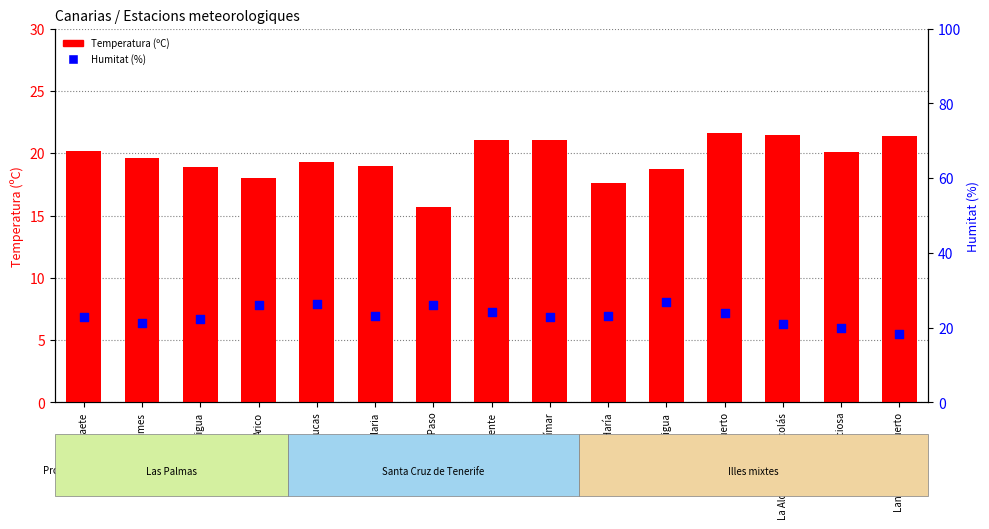

What are all the series names shown in the legend?

Temperatura (ºC), Humitat (%)